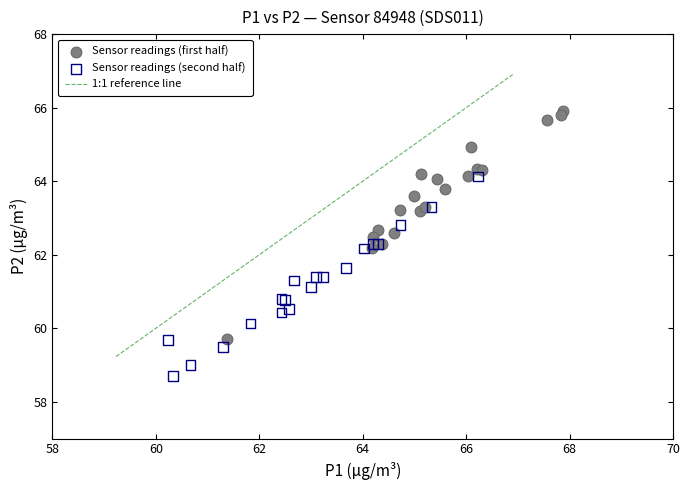

Which series reaches the maximum Y coordinate?

Sensor readings (first half)